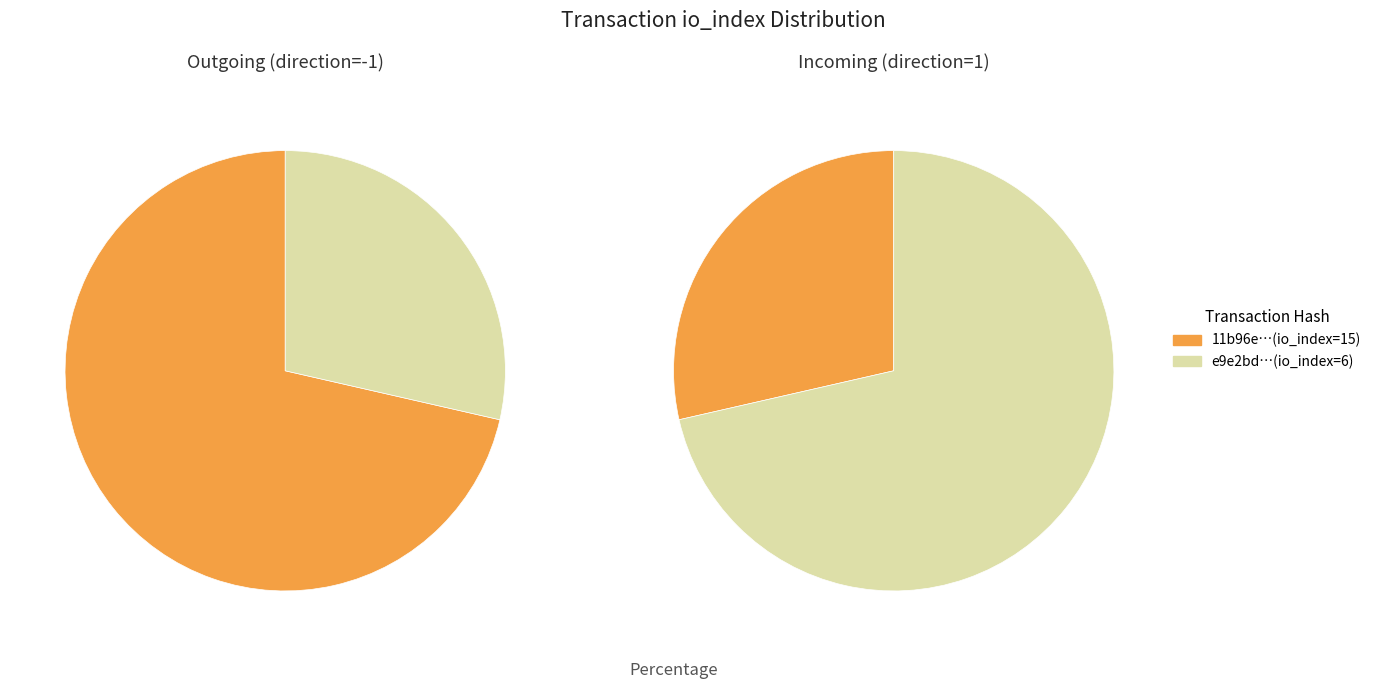

Do direction and io_index together represent more than half of the pie?

Yes